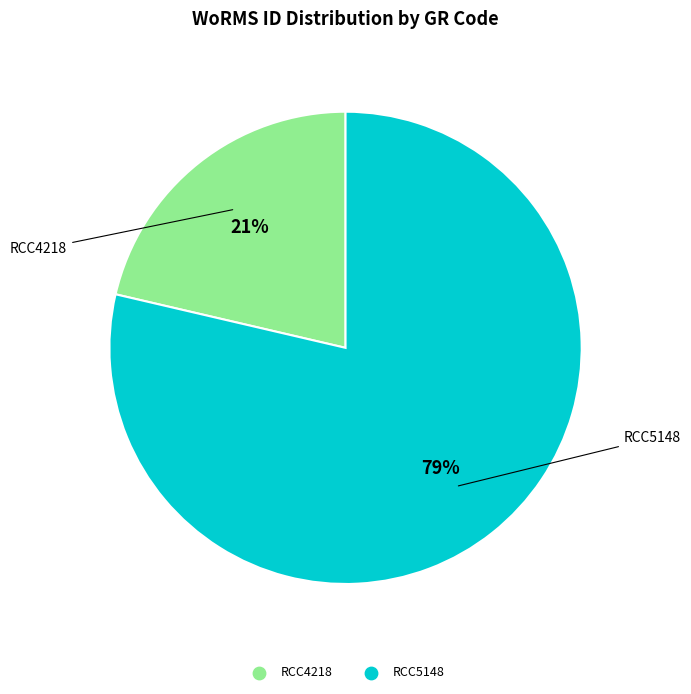

The RCC4218 slice represents 21% of the pie. True or false?

True